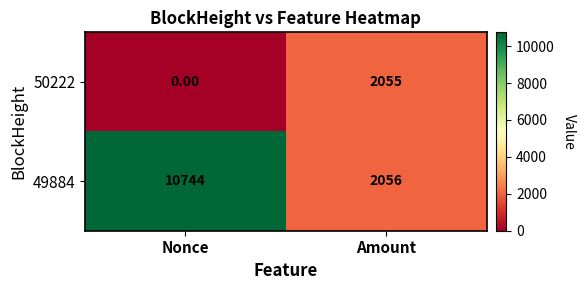

Which label corresponds to the largest value in the chart?

Nonce